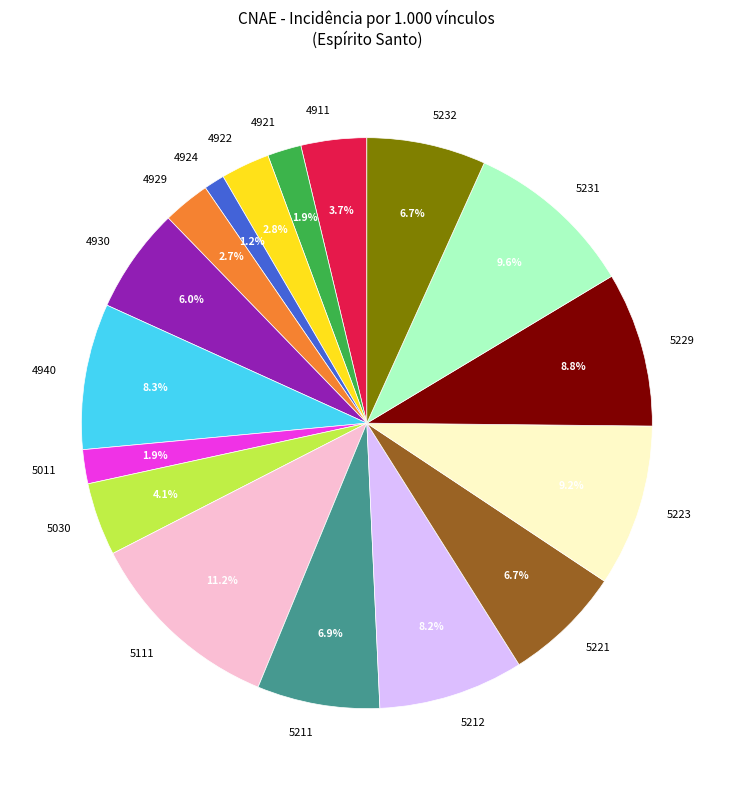

Does any single category account for the majority?

No